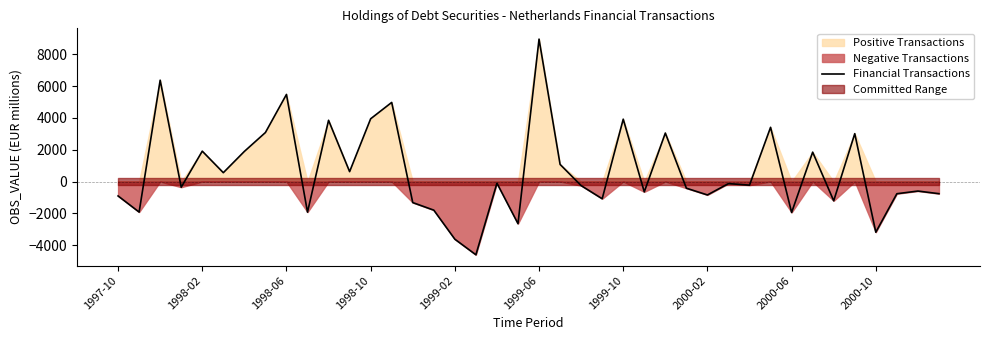

At which label does Financial Transactions reach its peak?

1999-06